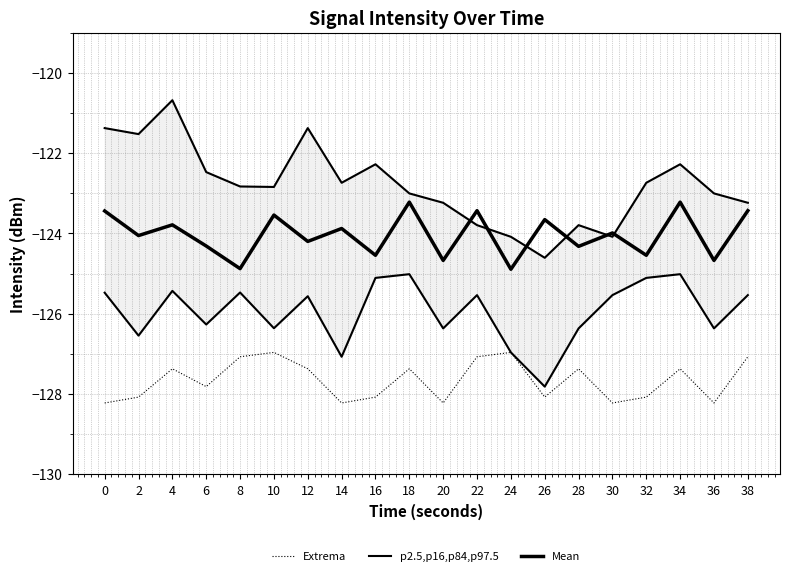

Reading right to left, extract all data points from this chart.

Extrema: -127.1	-128.2	-127.4	-128.1	-128.2	-127.4	-128.1	-127.0	-127.1	-128.2	-127.4	-128.1	-128.2	-127.4	-127.0	-127.1	-127.8	-127.4	-128.1	-128.2
p2.5,p16,p84,p97.5: -125.5	-126.4	-125.0	-125.1	-125.5	-126.4	-127.8	-127.0	-125.5	-126.4	-125.0	-125.1	-127.1	-125.6	-126.4	-125.5	-126.3	-125.4	-126.5	-125.5
Mean: -123.4	-124.7	-123.2	-124.5	-124.0	-124.3	-123.7	-124.9	-123.4	-124.7	-123.2	-124.5	-123.9	-124.2	-123.5	-124.9	-124.3	-123.8	-124.1	-123.4